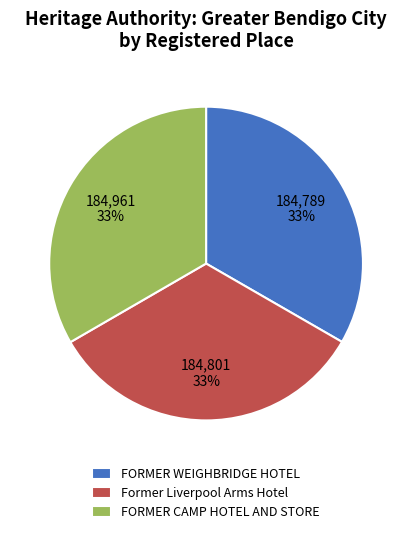

Is there any slice that represents more than half of the pie?

No